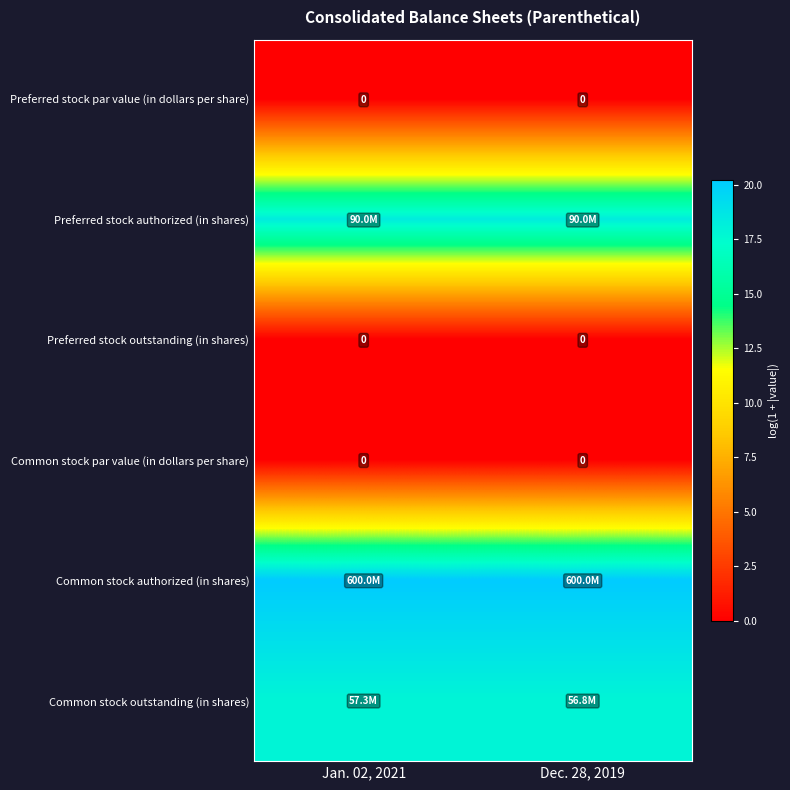

List the labels in order of Preferred stock outstanding (in shares) value, largest first.

Jan. 02, 2021, Dec. 28, 2019